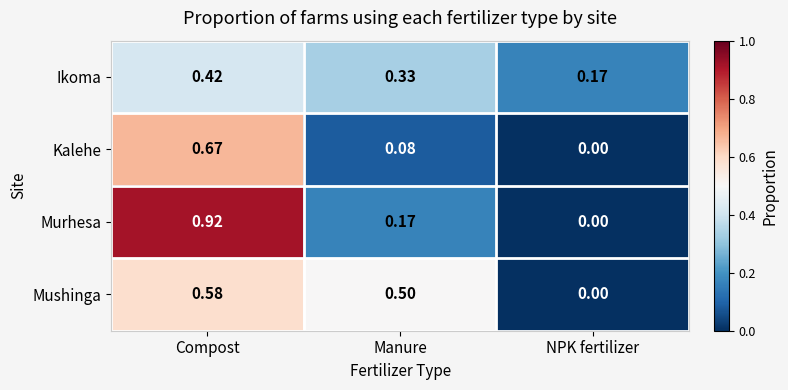

Is the value of Kalehe at Compost greater than the value of Murhesa at NPK fertilizer?

Yes